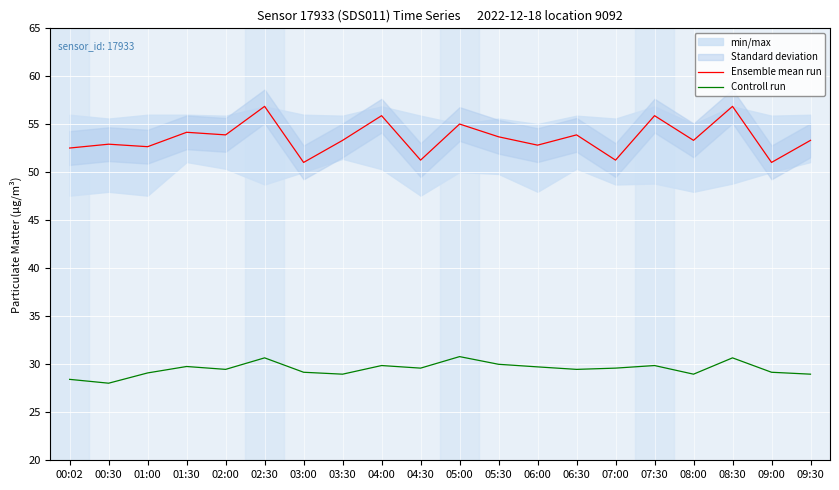

Is it true that Controll run equals 18.6 at 00:02?

False